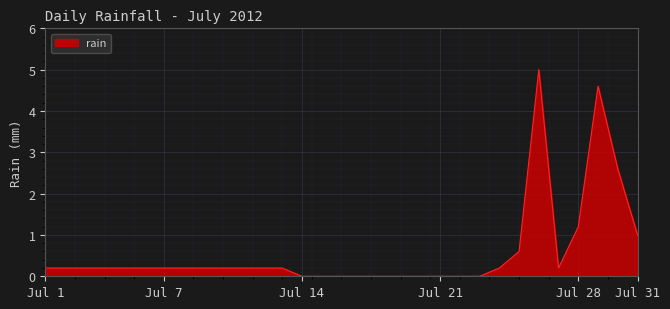

What is the greatest value displayed?

5.0